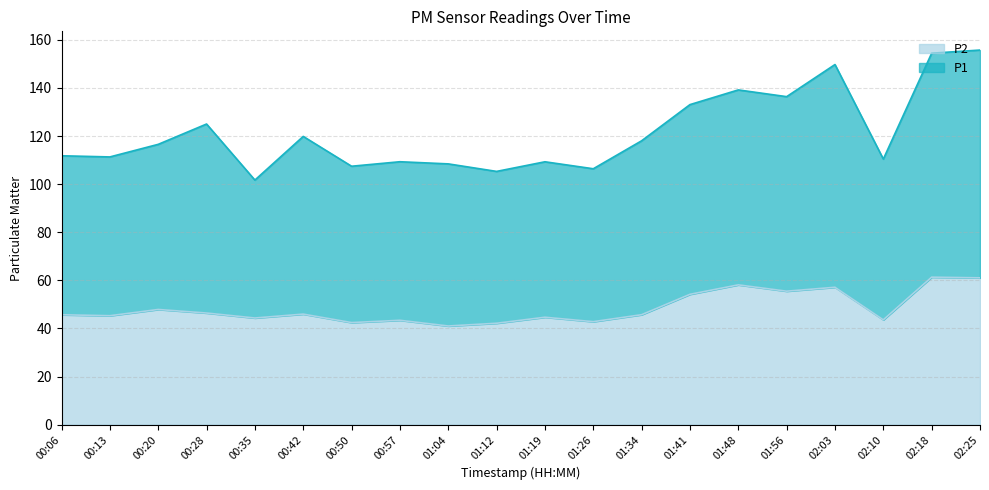

Does the chart display data point markers on the line(s)?

No